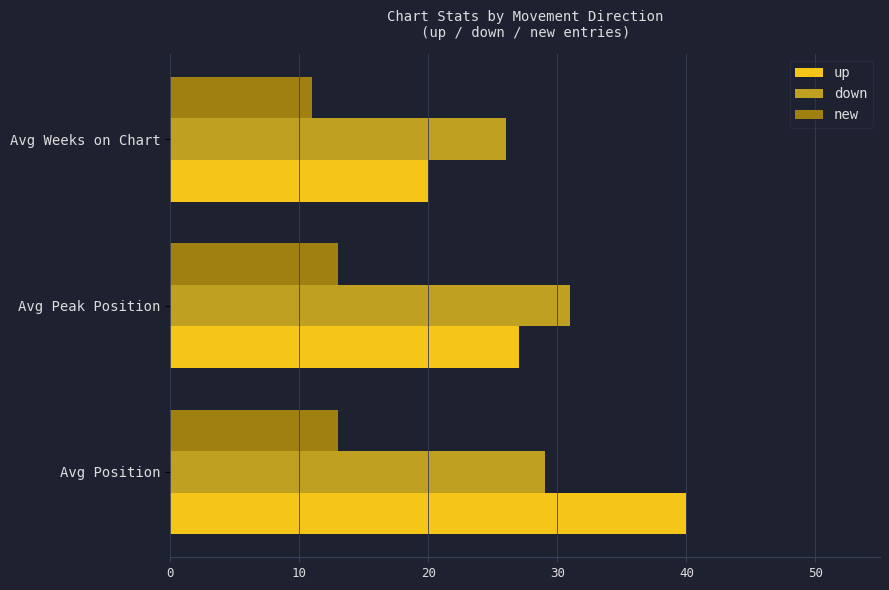

Rank the categories by up value from highest to lowest.

Avg Position, Avg Peak Position, Avg Weeks on Chart